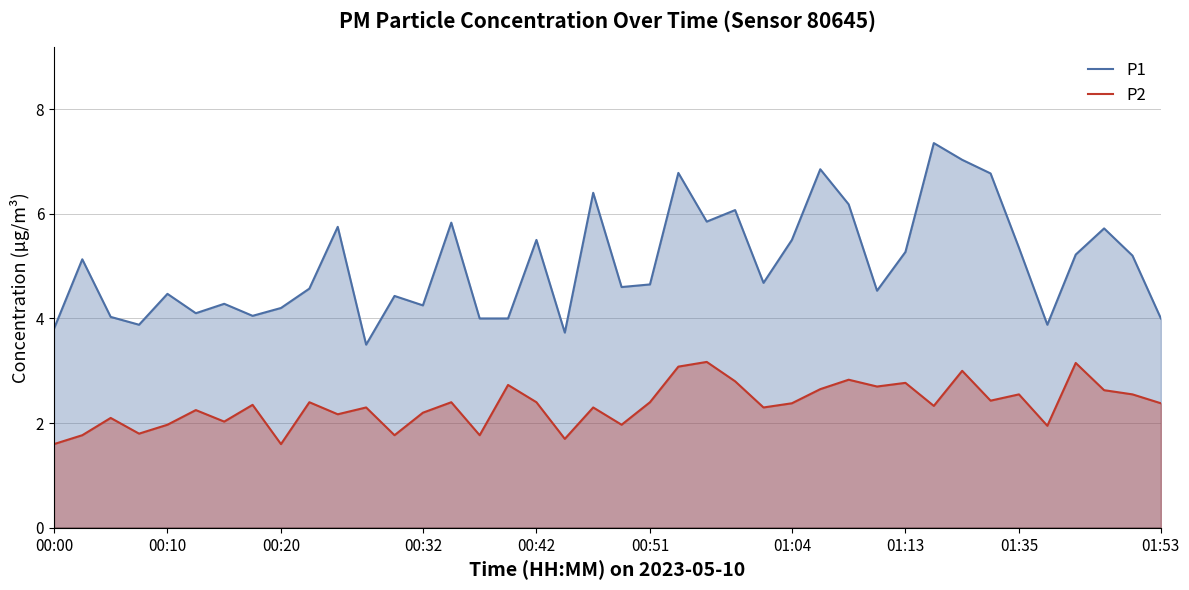

The P1 series shows 2.2 at 33. True or false?

False